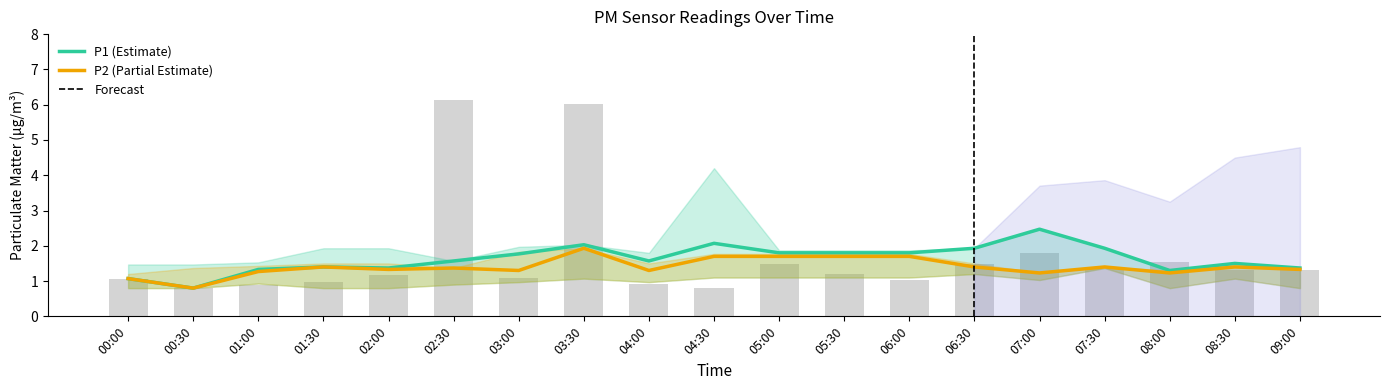

What is the difference between the maximum and minimum values in the P2 (Partial Estimate) series?

1.1